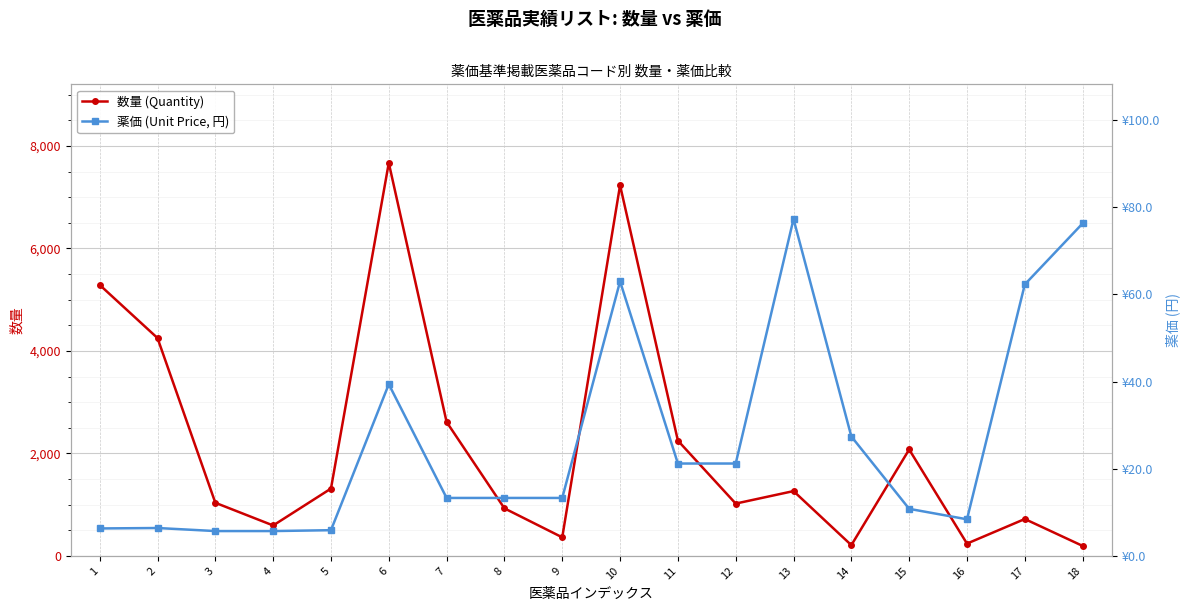

How many data points in 薬価 (Unit Price, 円) are less than 13?

7